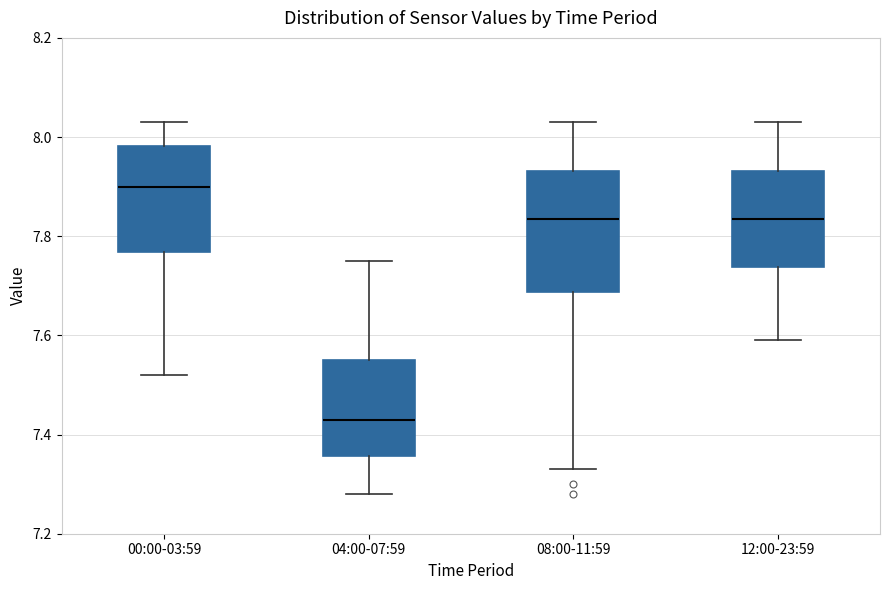

Reading left to right, transcribe this box plot: for each box, give where its median line is, the range the box spans, and where its two whiskers end, as read against the y-axis. The values are not printed on the chart, so give them approximately, as read against the axis.

00:00-03:59: median 7.90, box 7.76 to 7.98, whiskers 7.52 to 8.04
04:00-07:59: median 7.44, box 7.36 to 7.56, whiskers 7.28 to 7.76
08:00-11:59: median 7.84, box 7.68 to 7.94, whiskers 7.34 to 8.04
12:00-23:59: median 7.84, box 7.74 to 7.94, whiskers 7.60 to 8.04